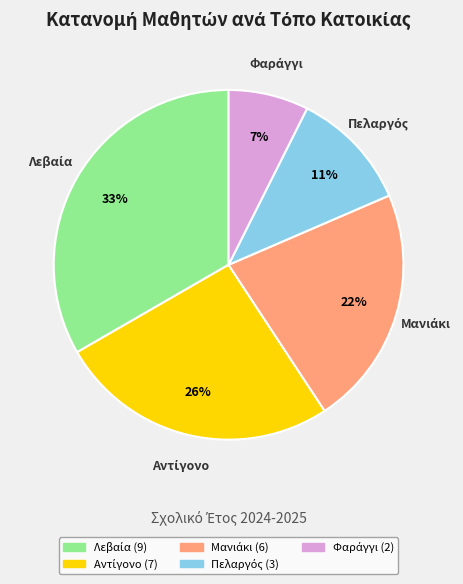

How many slices are in this pie chart?

5